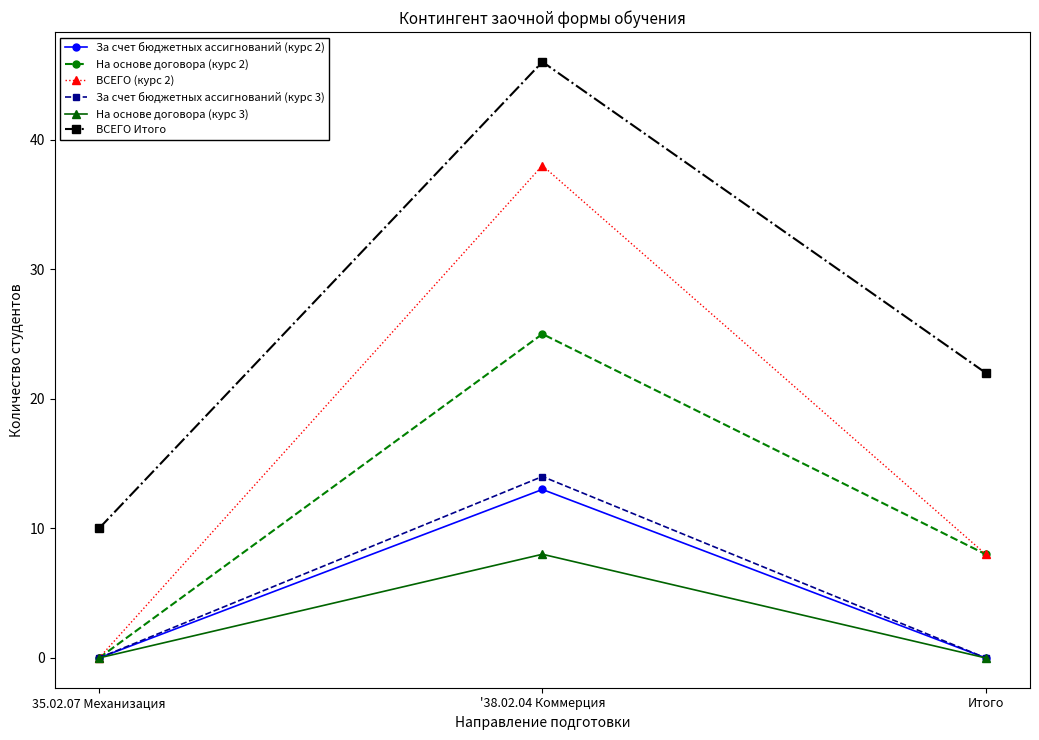

How many lines are shown in the chart?

6